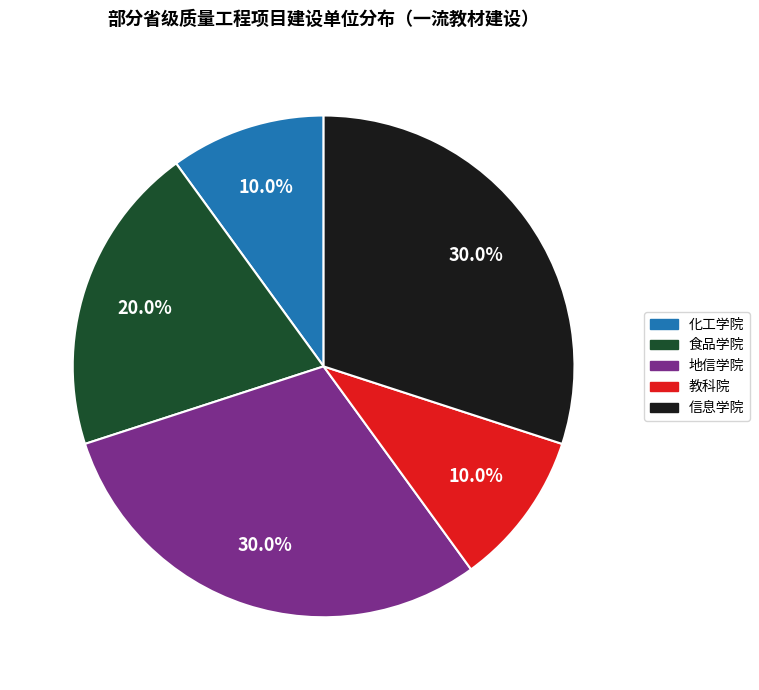

Is it true that 食品学院 is 29% of the pie?

False